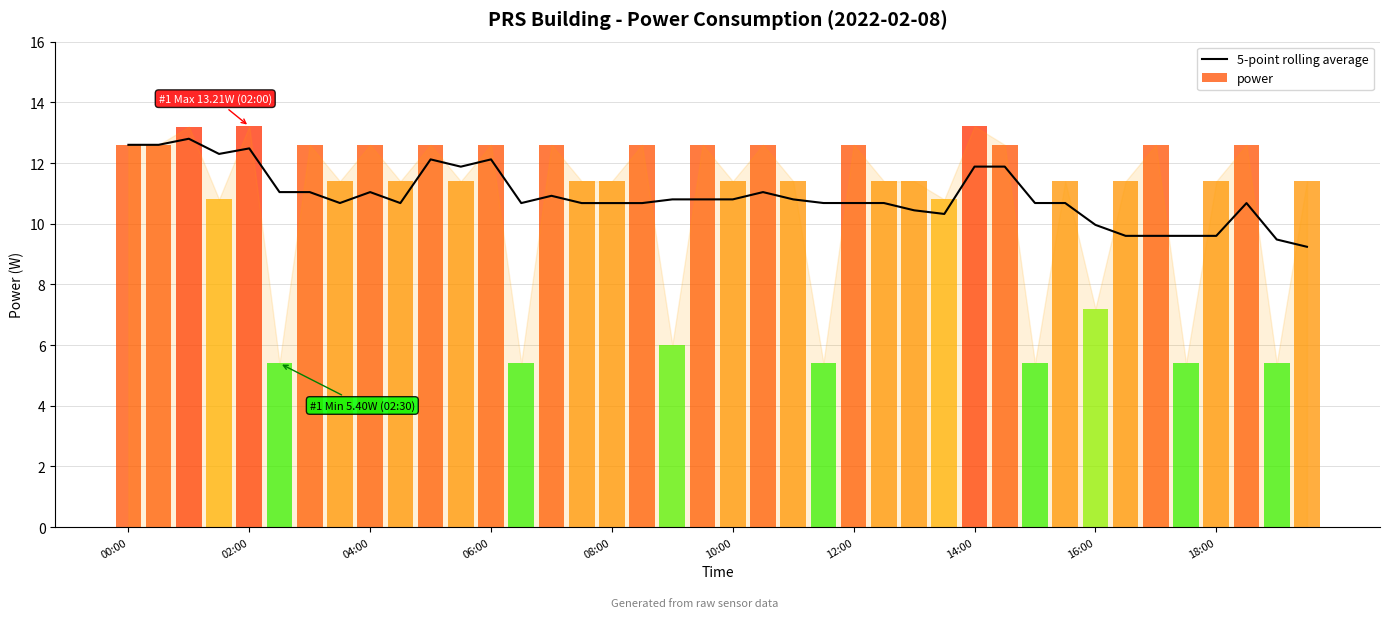

Is it true that 5-point rolling average equals 18.9 at 10:00?

False